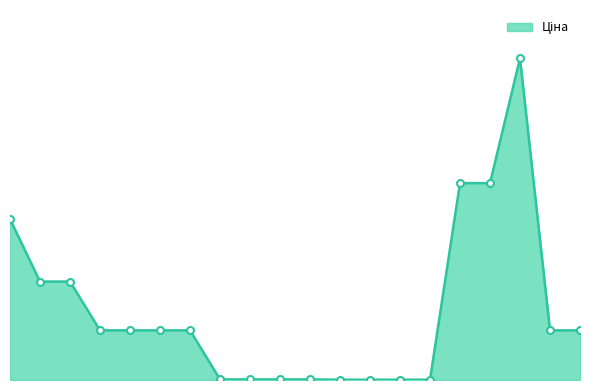

Reading left to right, what are all the values shown in this chart?

30717.1	18796.8	18796.8	9480.1	9480.1	9480.1	9480.1	114.1	114.1	114.1	114.1	57.0	57.0	57.0	57.0	37593.6	37593.6	61434.3	9480.1	9480.1